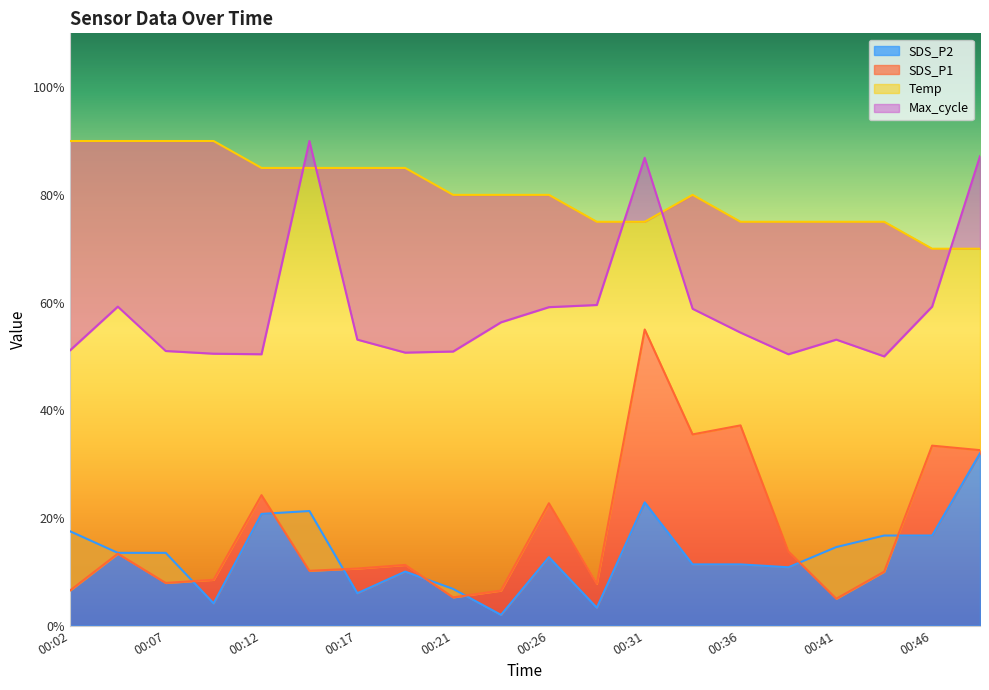

How many data points in SDS_P1 are above 11?

10